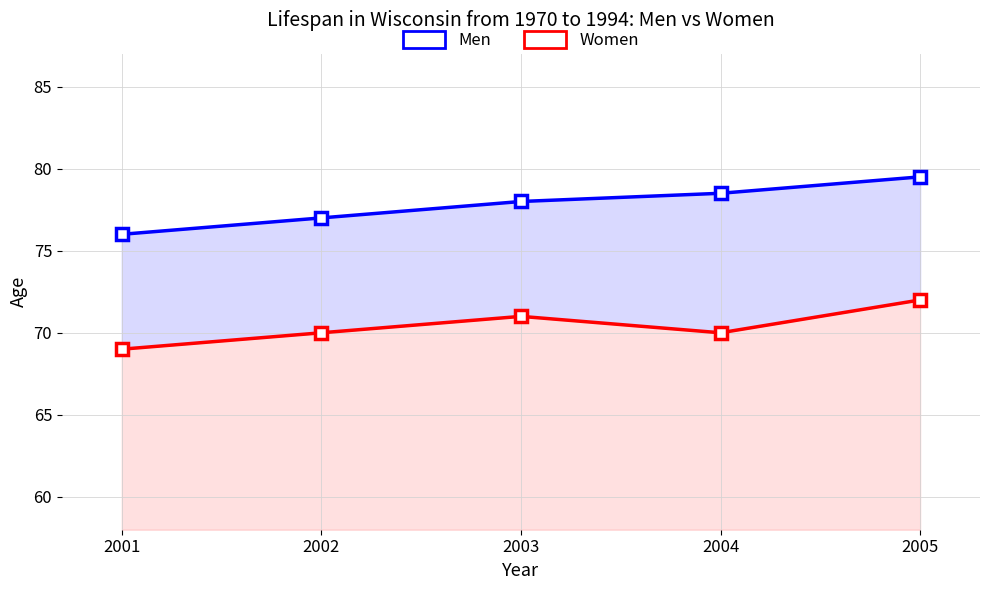

True or false: Men and Women intersect in this chart.

False